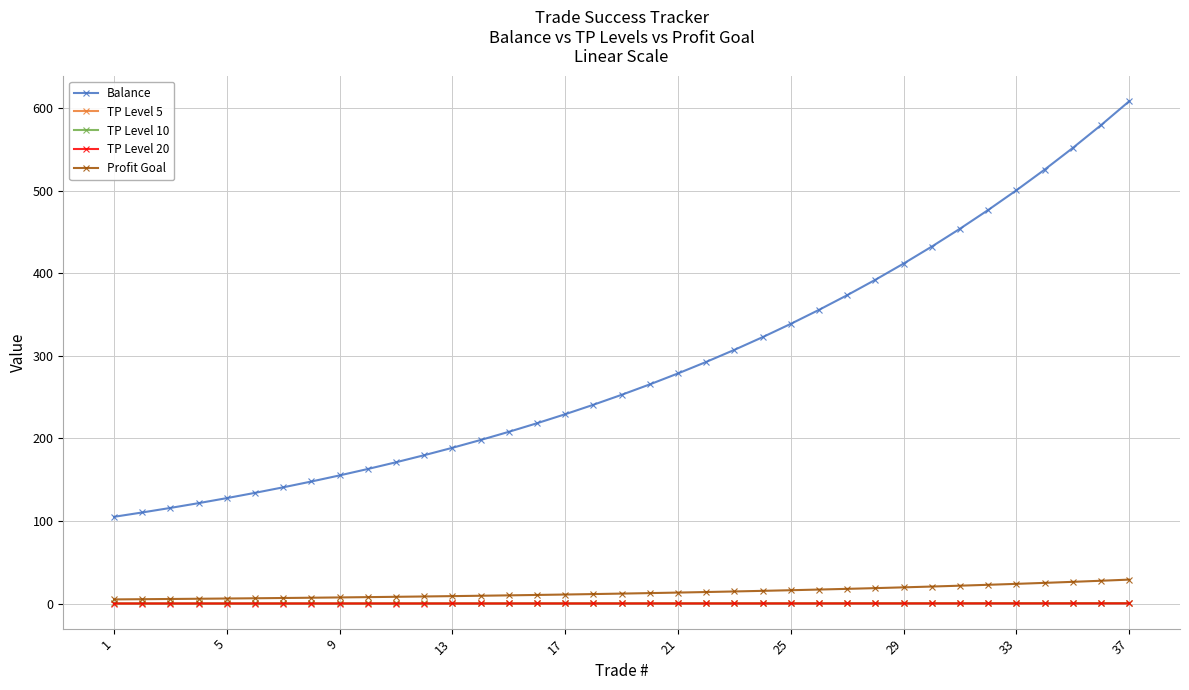

True or false: TP Level 5 and TP Level 10 intersect in this chart.

False